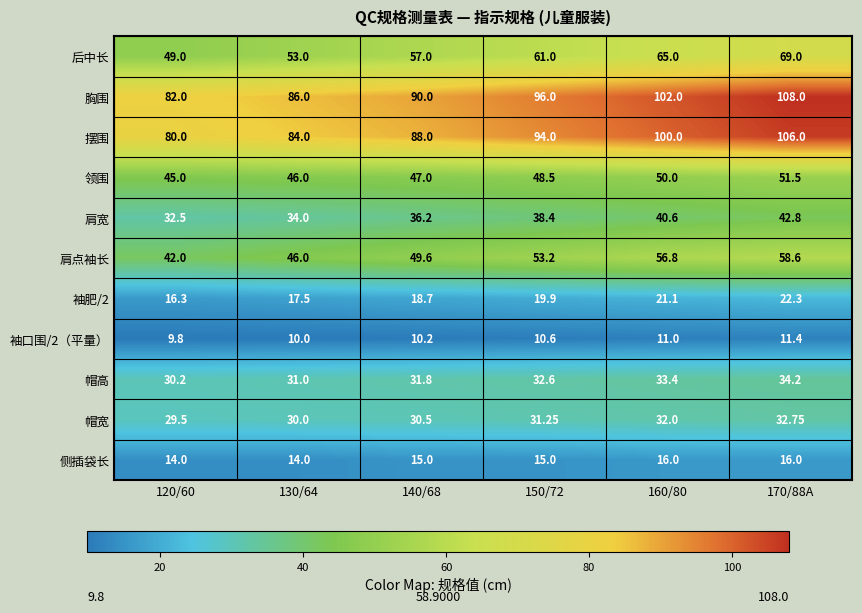

Which series has the largest total across all categories?

胸围